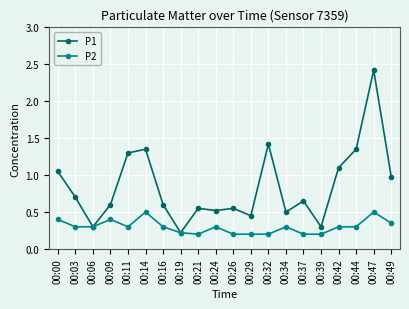

What is the difference between the maximum and minimum values in the P1 series?

2.2